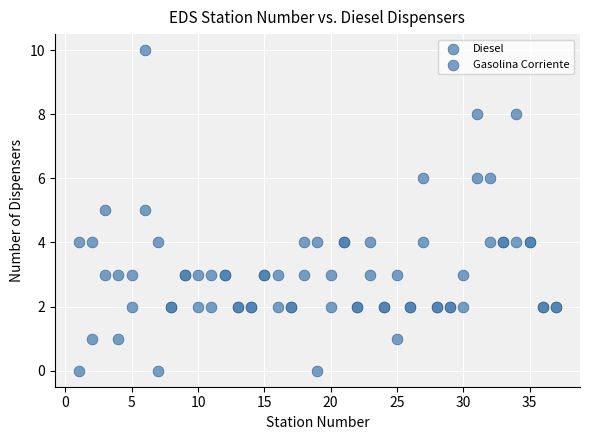

Which series reaches the minimum Y coordinate?

Diesel